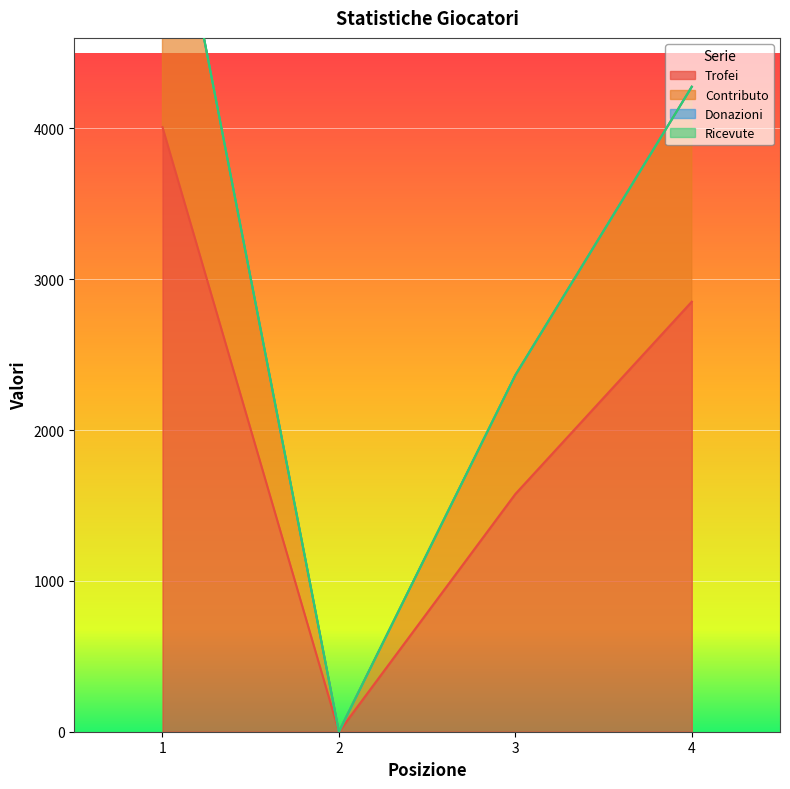

What is the greatest value displayed?

6012